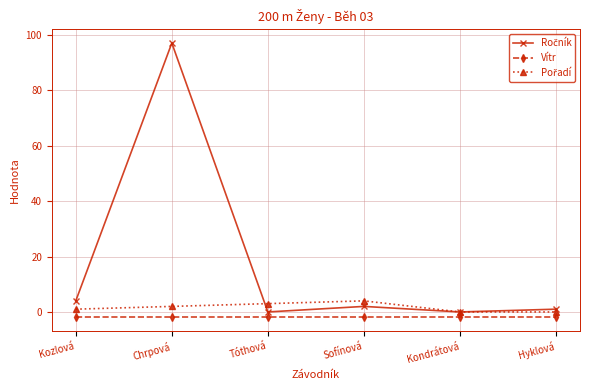

At which category is the sum across all series the highest?

Chrpová